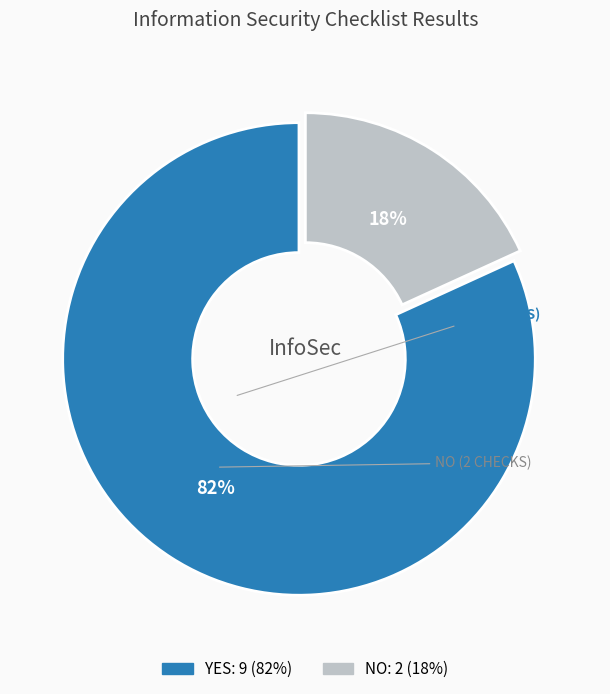

Do NO and YES together represent more than half of the pie?

Yes